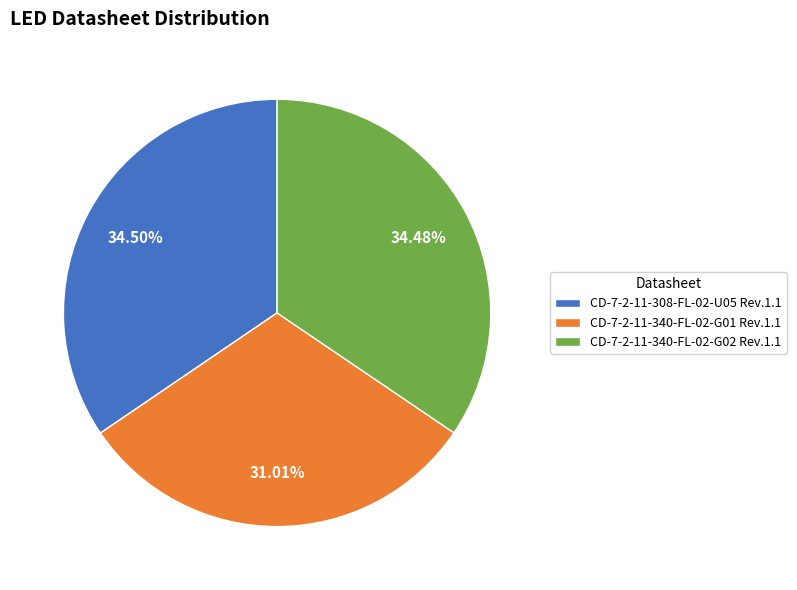

Is CD-7-2-11-340-FL-02-G01 Rev.1.1 the majority of the pie?

No